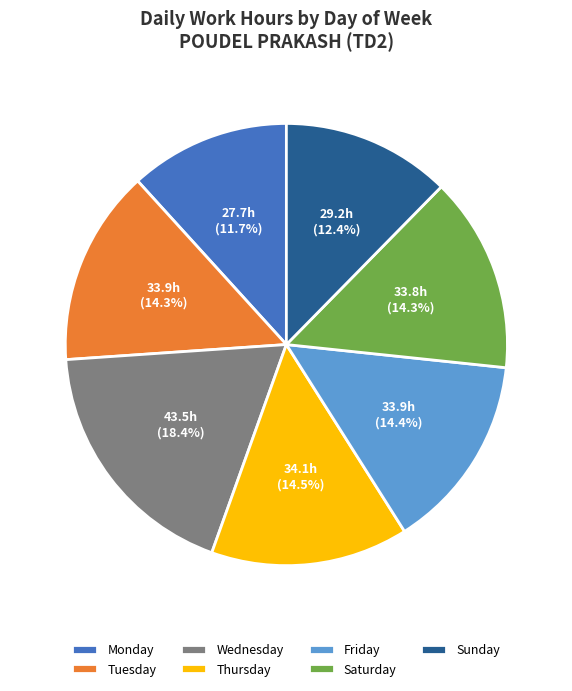

Do Tuesday and Wednesday together represent more than half of the pie?

No